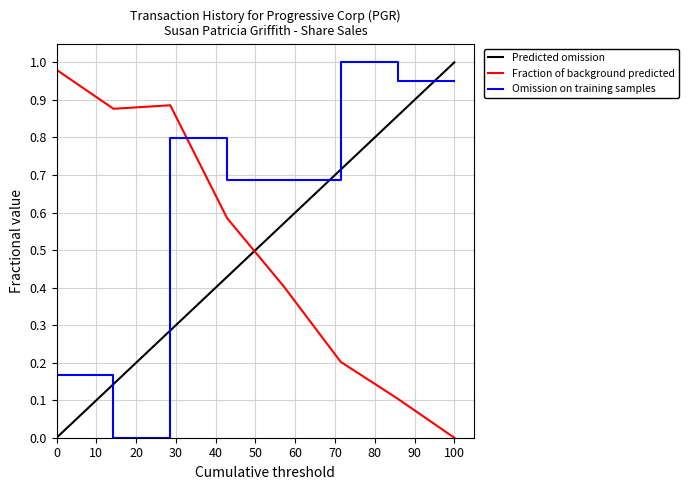

True or false: Fraction of background predicted and Omission on training samples cross at least once.

True